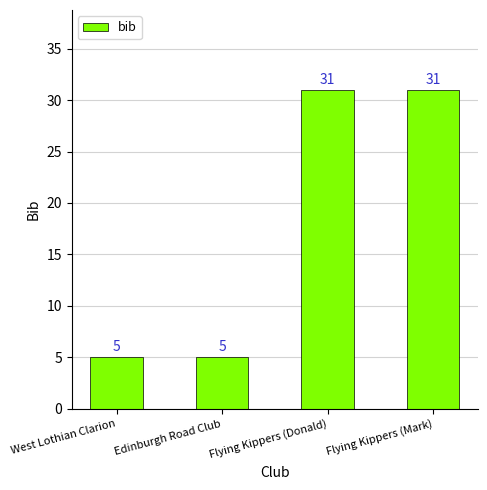

What is the average value?

18